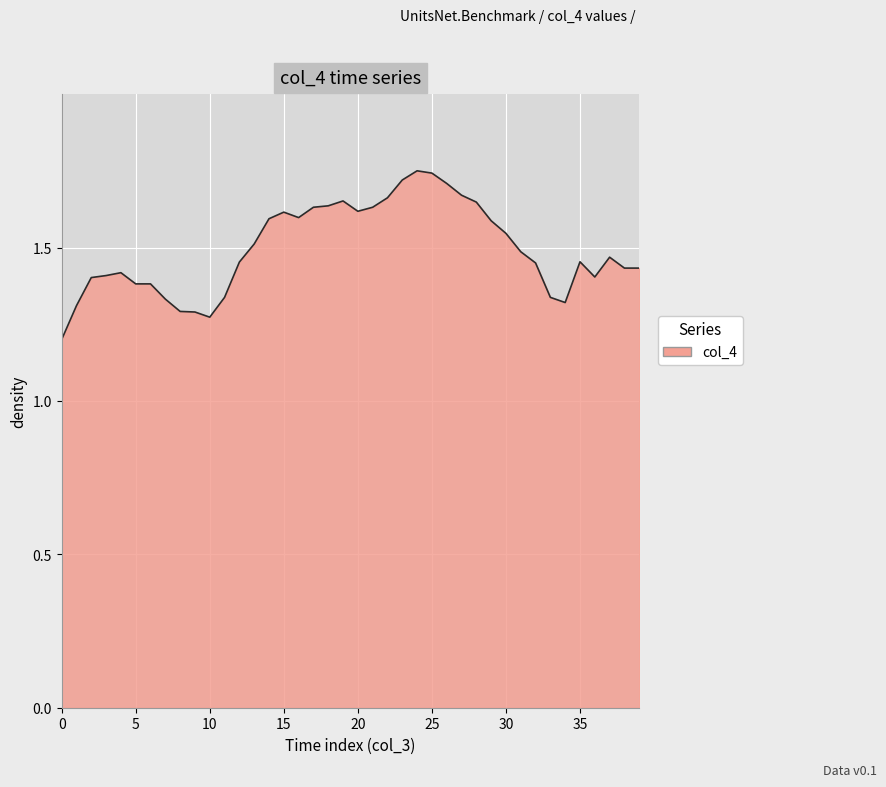

What is the minimum value shown in the chart?

1.2